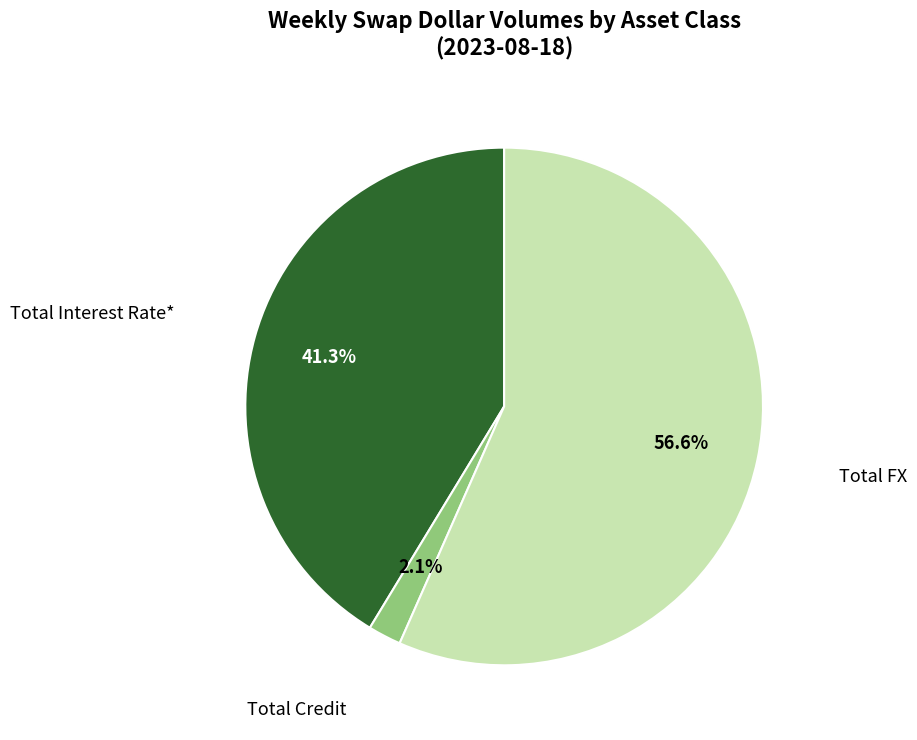

Do Total Interest Rate* and Total Credit together represent more than half of the pie?

No